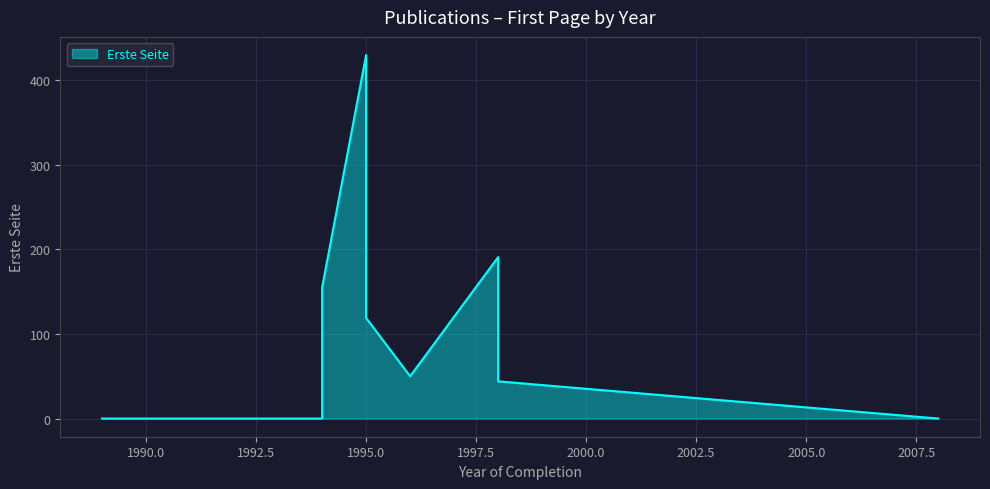

What is the change in value from 1990 to 1995?

+119